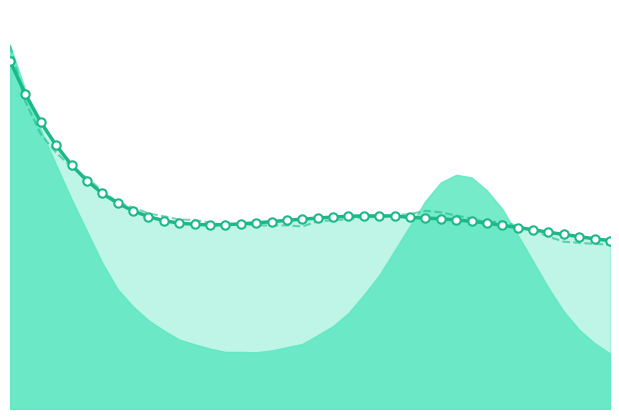

Where is acf_shown_line nearest to the value 0?

39